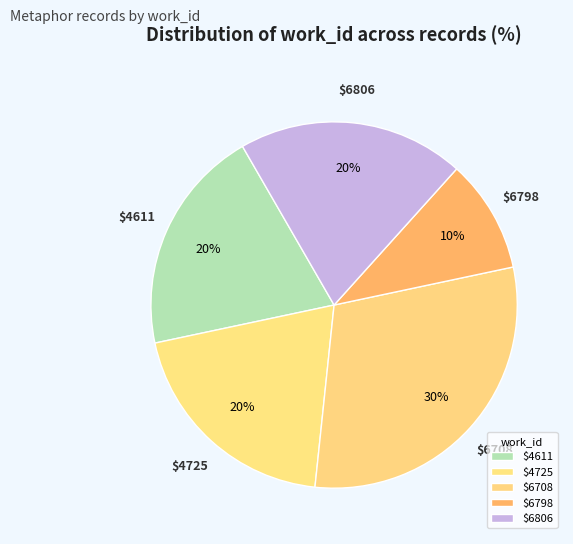

The $4611 slice represents 6% of the pie. True or false?

False